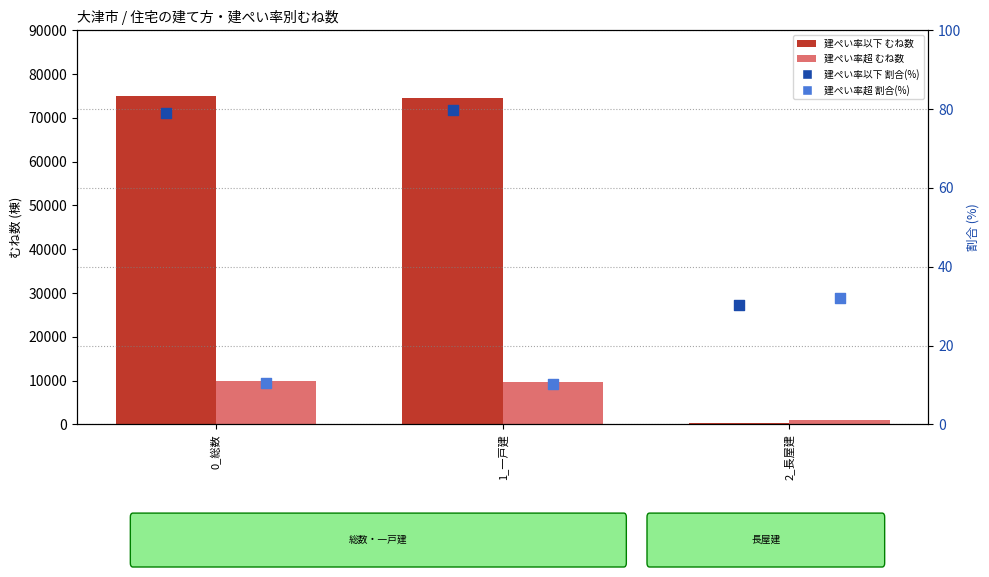

At how many categories does at least one series exceed 44516?

2